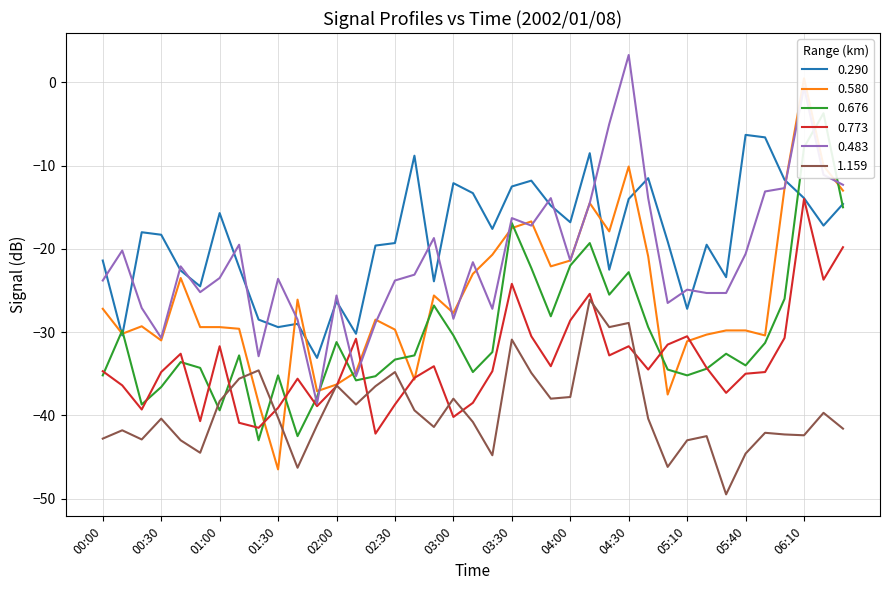

What is the difference between the highest and lowest values at 04:30?

35.0